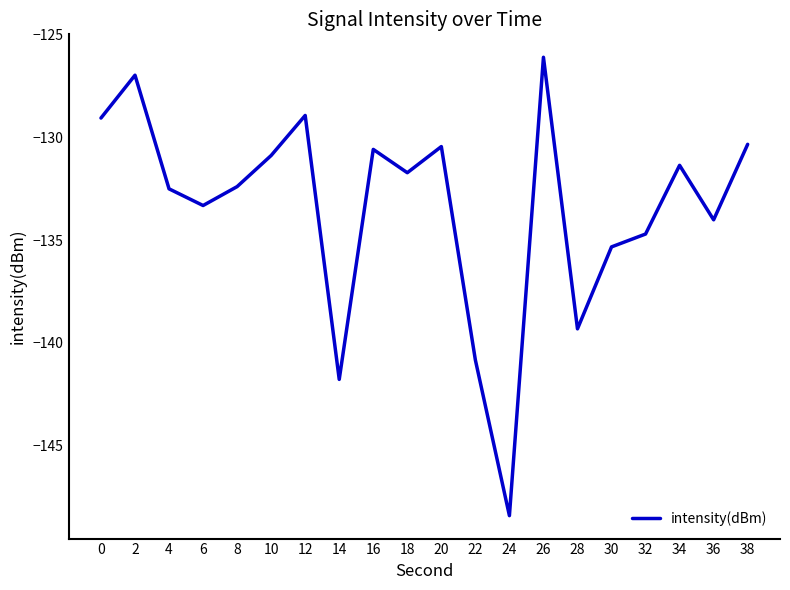

The value at 36 is -134.0. True or false?

True